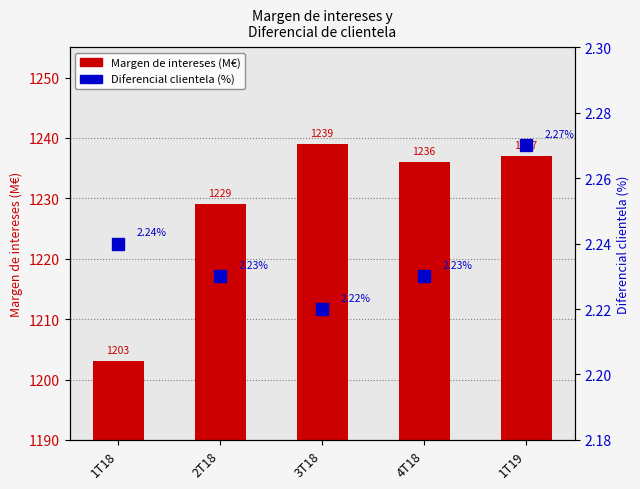

Which series has the largest total across all categories?

Margen de intereses (M€)